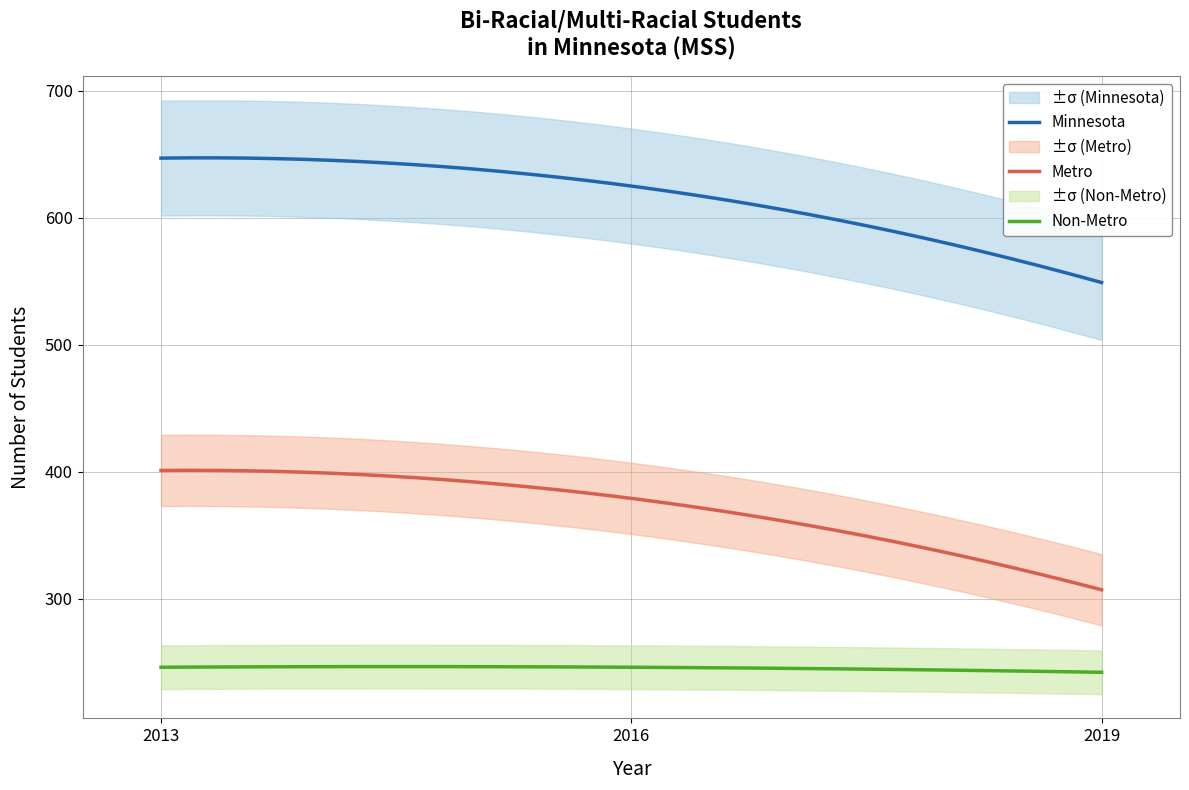

What value does the Non-Metro series have at 2013?

246.0